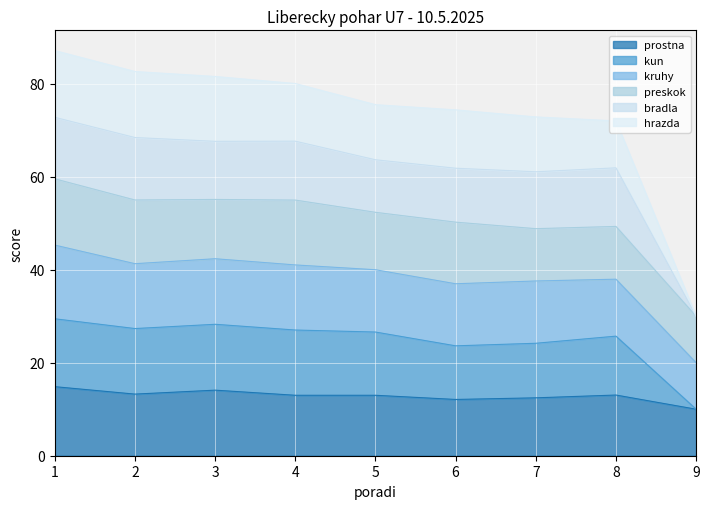

How many data points in hrazda are above 75?

5